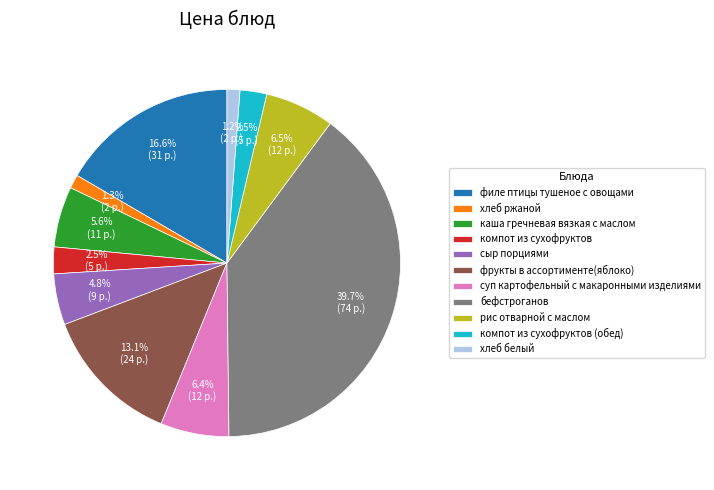

Which has a higher value, хлеб ржаной or сыр порциями?

сыр порциями